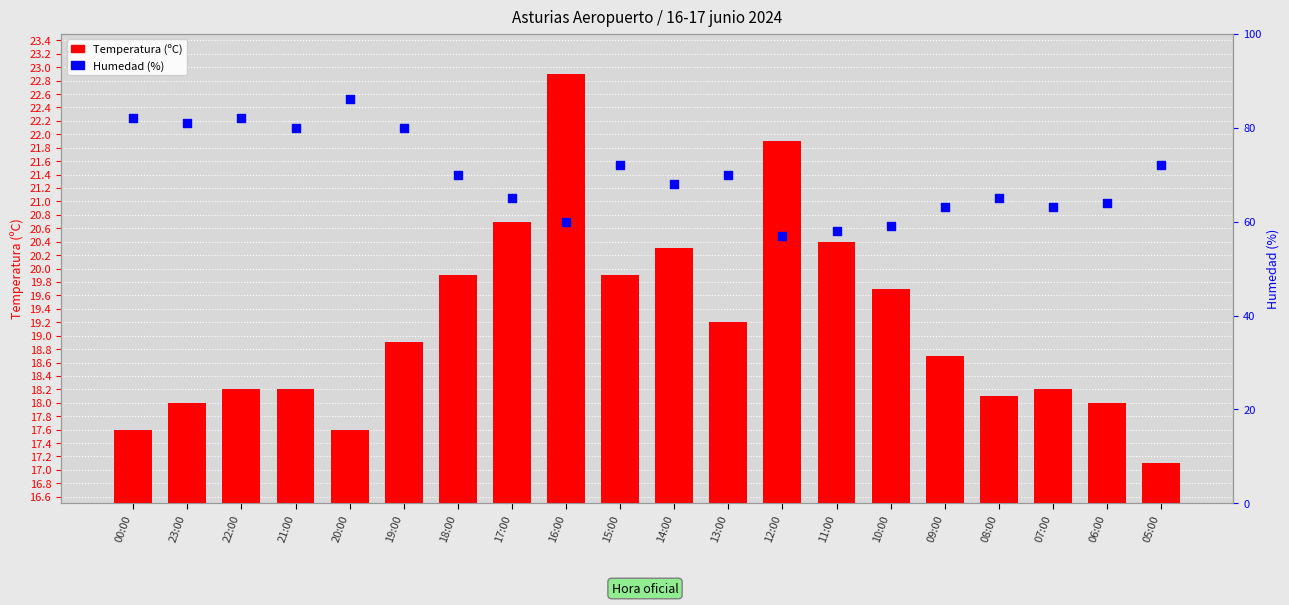

At how many categories does at least one series exceed 21?

15